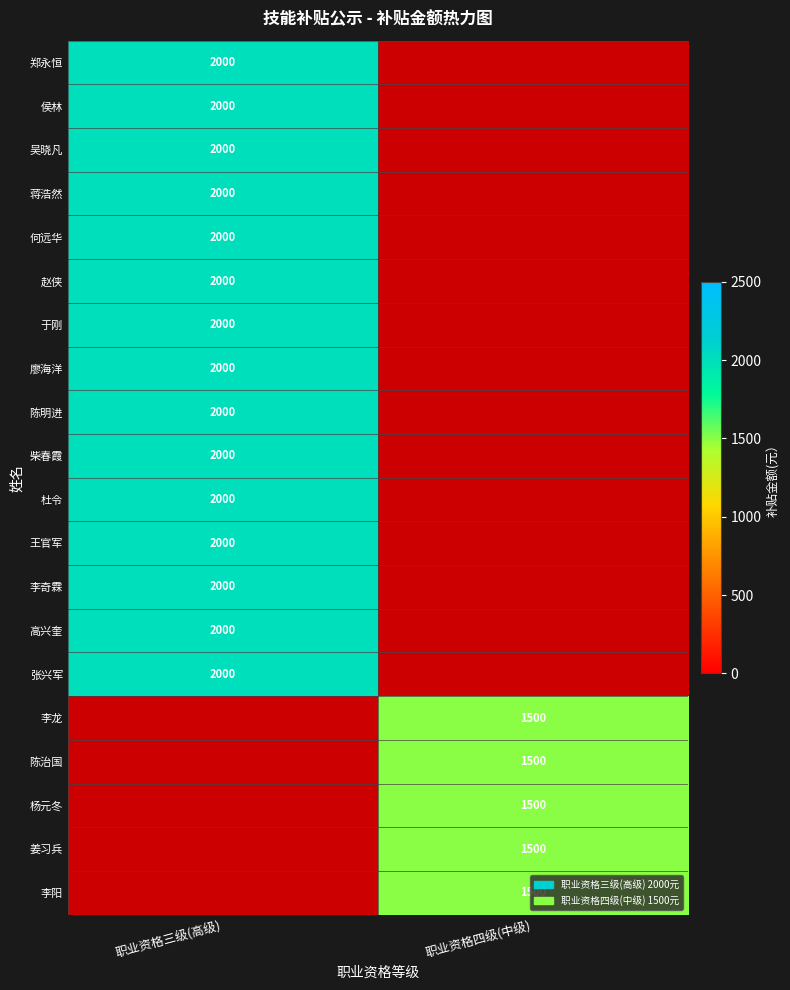

Count the number of data series in this chart.

20